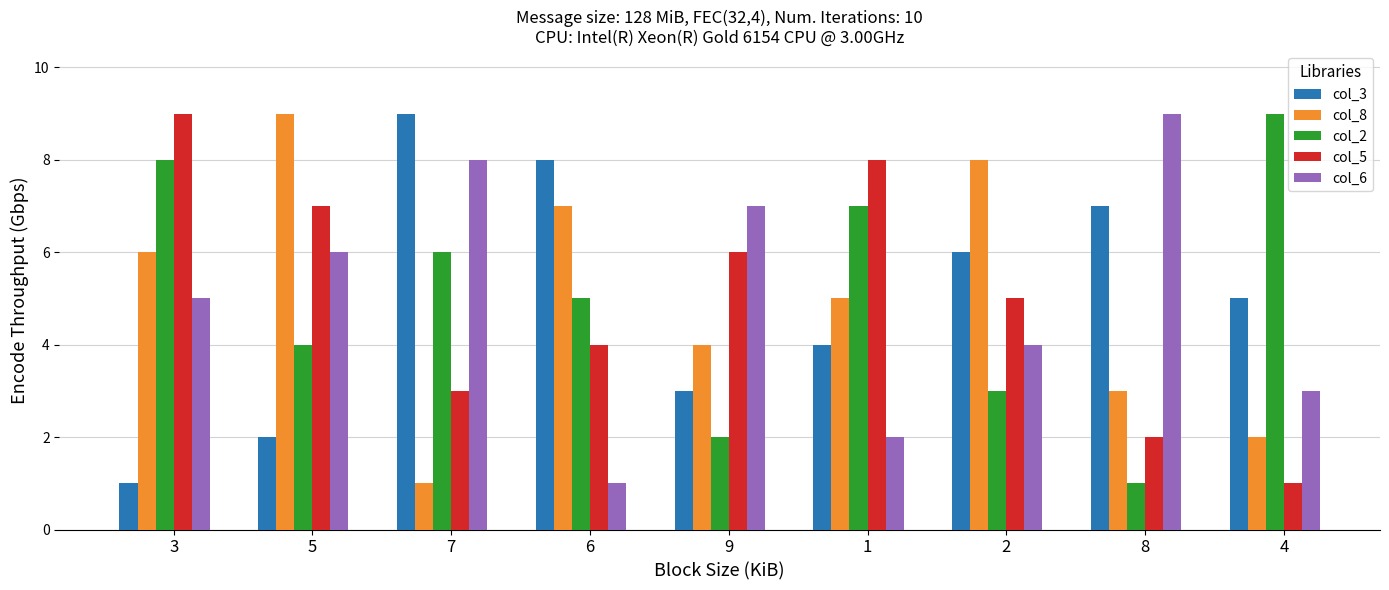

Reading right to left, what are all the values shown in this chart?

col_3: 4=5	8=7	2=6	1=4	9=3	6=8	7=9	5=2	3=1
col_8: 4=2	8=3	2=8	1=5	9=4	6=7	7=1	5=9	3=6
col_2: 4=9	8=1	2=3	1=7	9=2	6=5	7=6	5=4	3=8
col_5: 4=1	8=2	2=5	1=8	9=6	6=4	7=3	5=7	3=9
col_6: 4=3	8=9	2=4	1=2	9=7	6=1	7=8	5=6	3=5